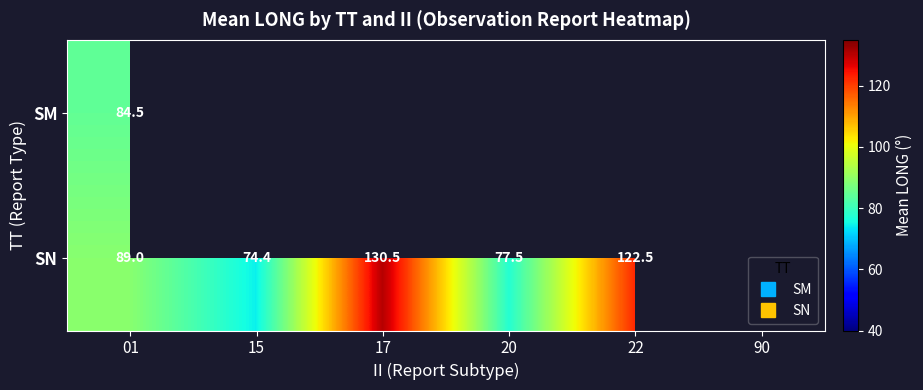

Which series has the largest range (max minus min)?

SN